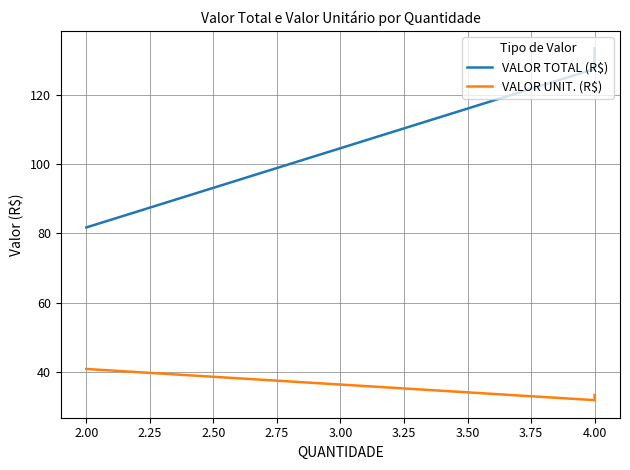

Rank the series by their maximum value, from lowest to highest.

VALOR UNIT. (R$), VALOR TOTAL (R$)